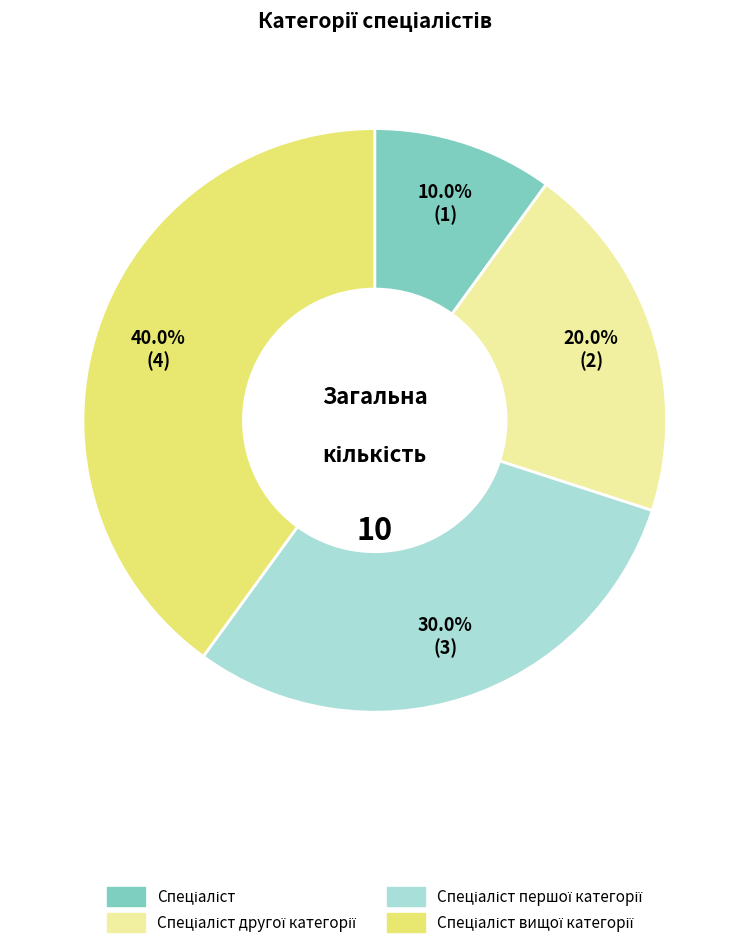

Does any single category account for the majority?

No